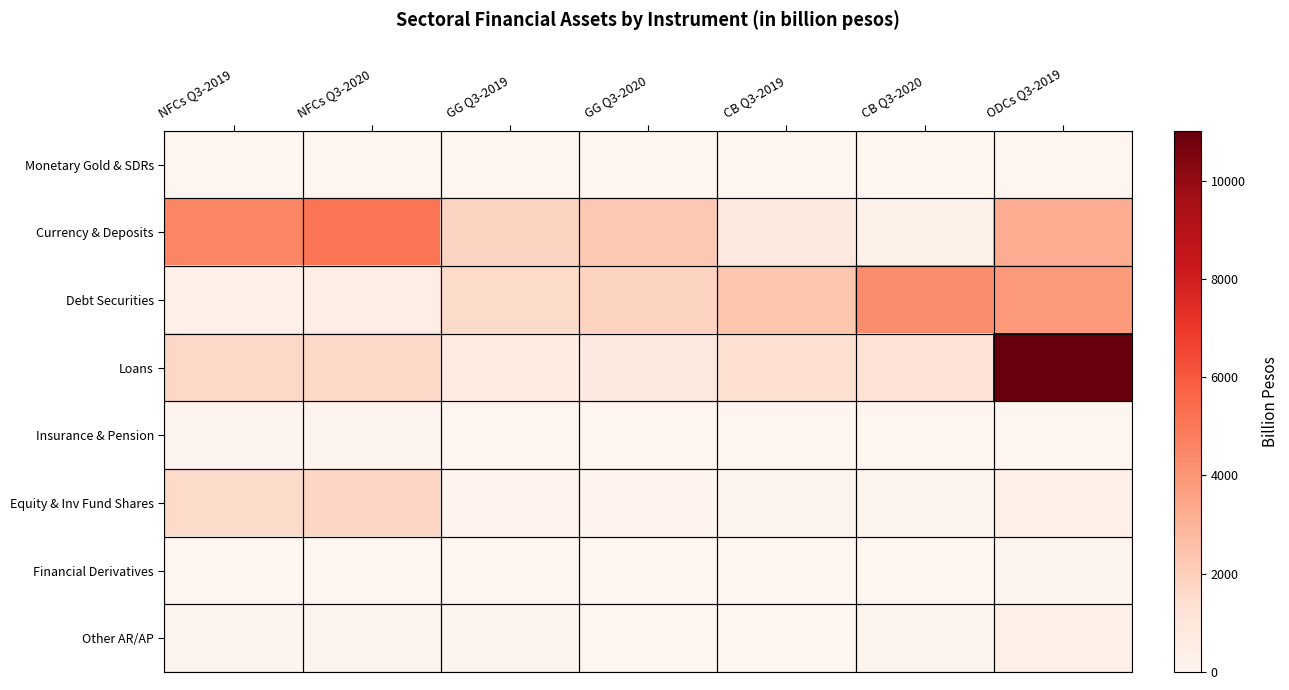

The Other AR/AP series shows 68.1 at NFCs Q3-2019. True or false?

True